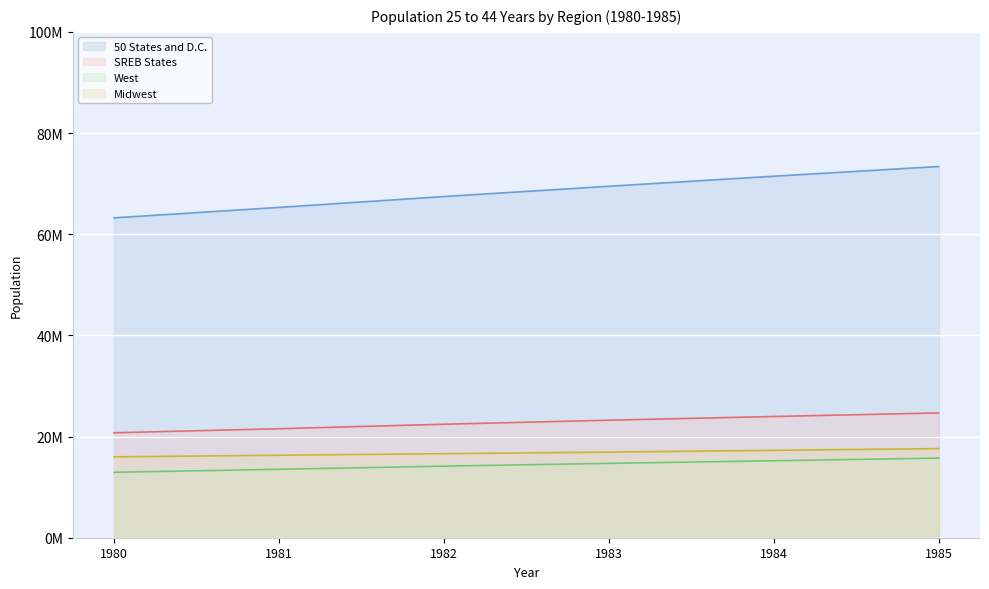

What is the lowest value of the SREB States series?

20745223